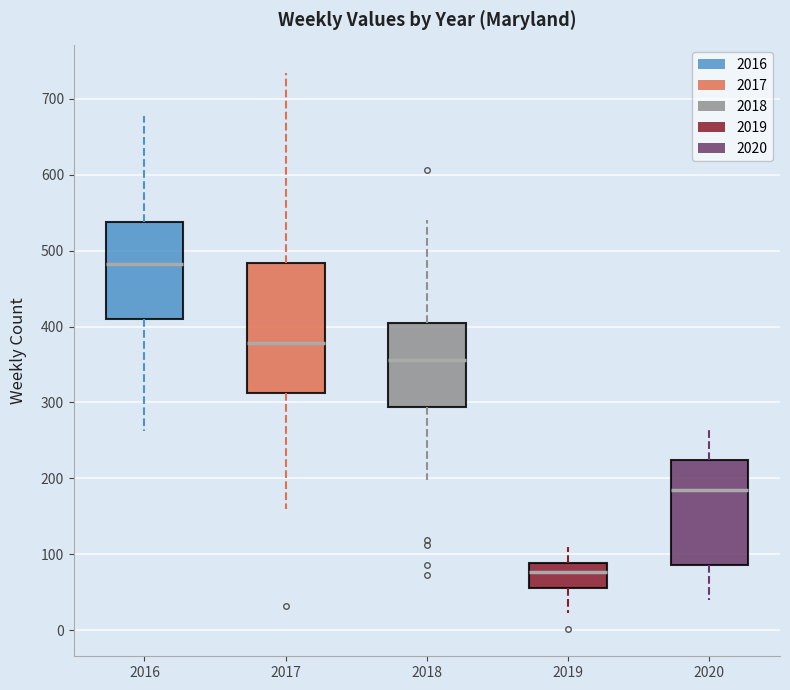

Which box is the tallest, from its lower edge to its upper edge?

2017